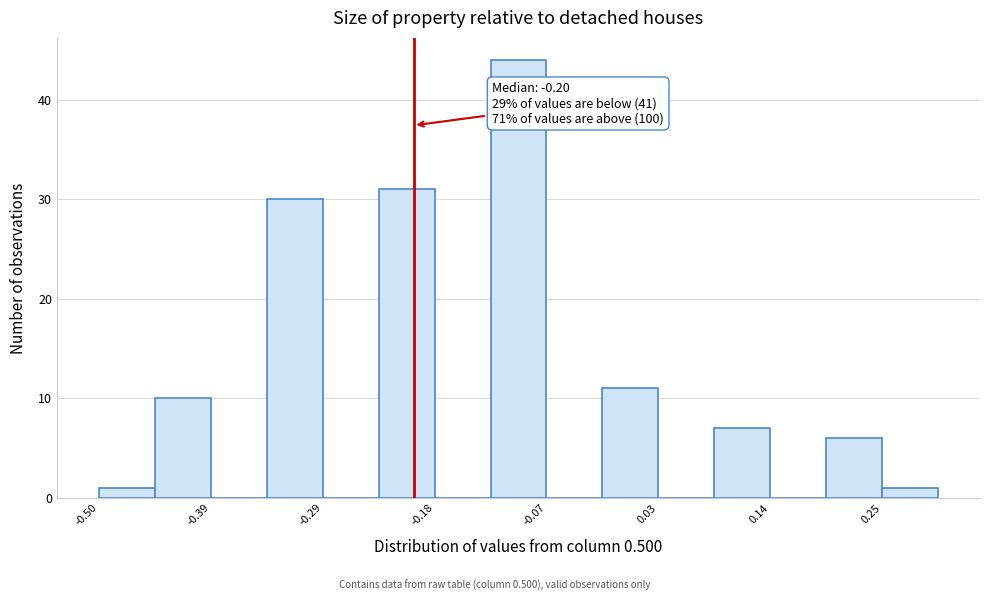

Around what value on the x-axis is the tallest bar? Give the approximate position of its centre, as read against the axis.

-0.10